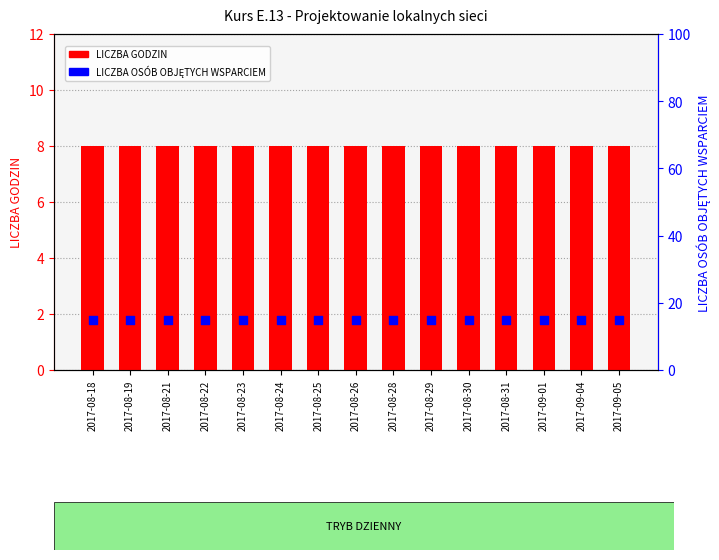

At how many categories does at least one series exceed 10?

15